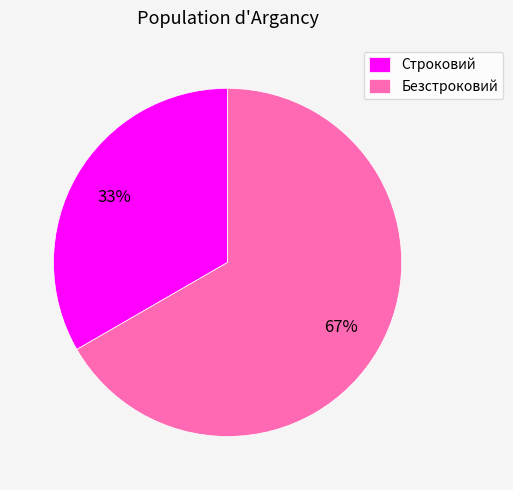

Which category has the biggest portion of the pie?

Безстроковий